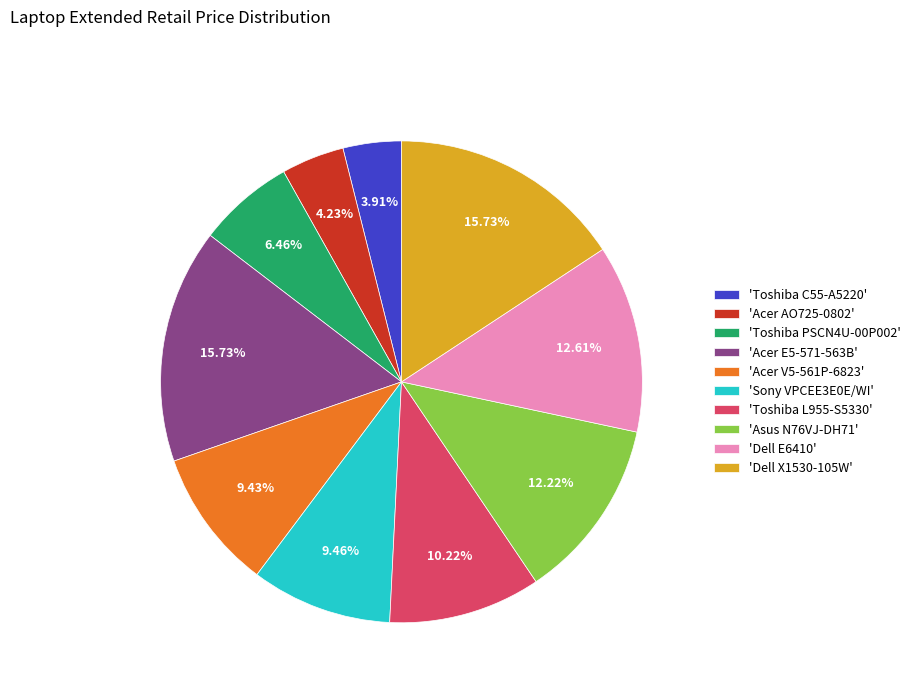

Approximately how many times larger is the value at 'Dell X1530-105W' compared to 'Sony VPCEE3E0E/WI'?

1.7